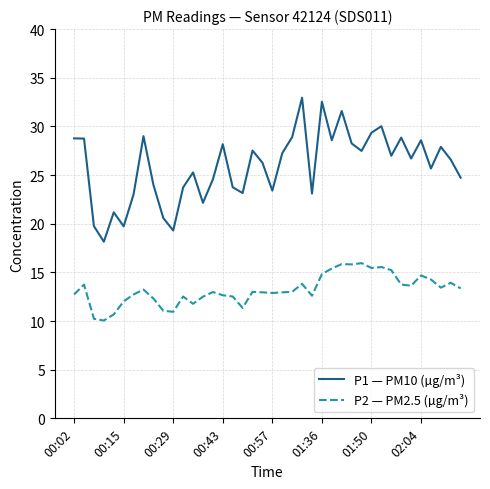

List the series in order of their overall mean, highest first.

P1 — PM10 (µg/m³), P2 — PM2.5 (µg/m³)